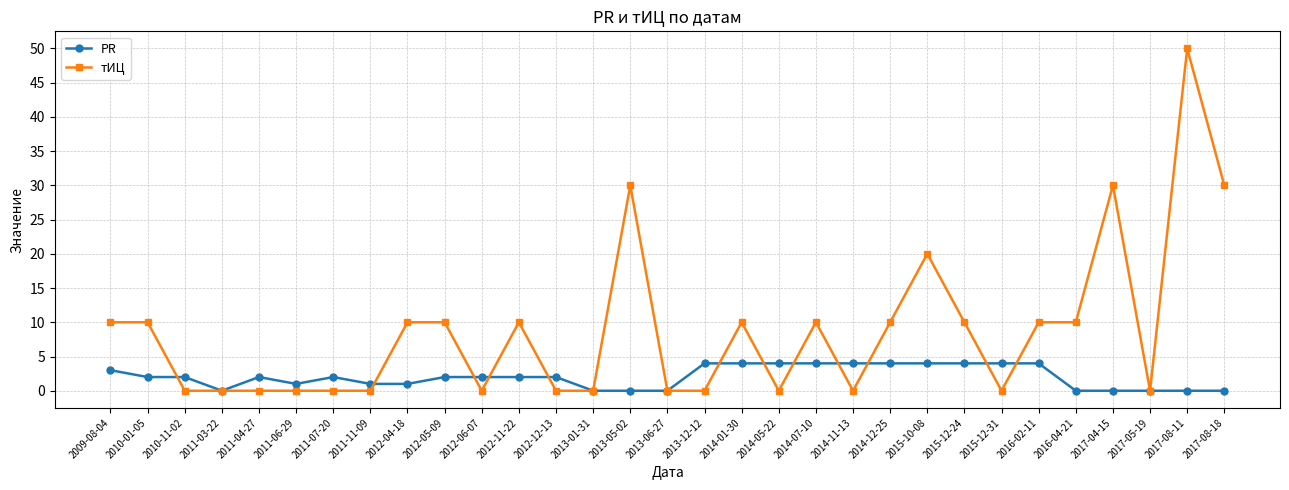

Does the chart display data point markers on the line(s)?

Yes